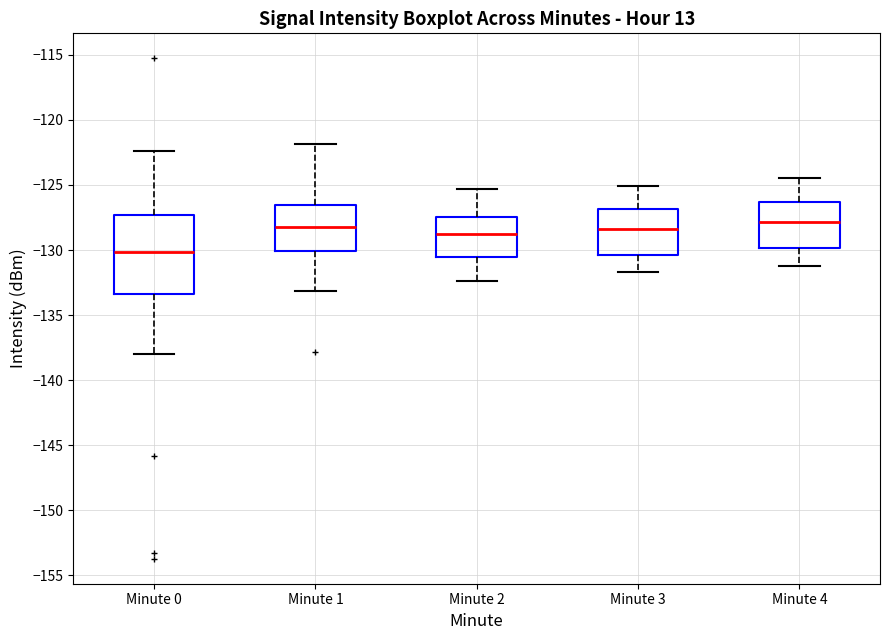

Reading left to right, read every box against the y-axis: the position of its median line, the range the box covers, and the ends of its whiskers. The values are not printed on the chart, so give them approximately, as read against the axis.

Minute 0: median -130.0, box -133.5 to -127.5, whiskers -138.0 to -122.5
Minute 1: median -128.0, box -130.0 to -126.5, whiskers -133.0 to -122.0
Minute 2: median -128.5, box -130.5 to -127.5, whiskers -132.5 to -125.5
Minute 3: median -128.5, box -130.5 to -127.0, whiskers -131.5 to -125.0
Minute 4: median -128.0, box -130.0 to -126.5, whiskers -131.0 to -124.5